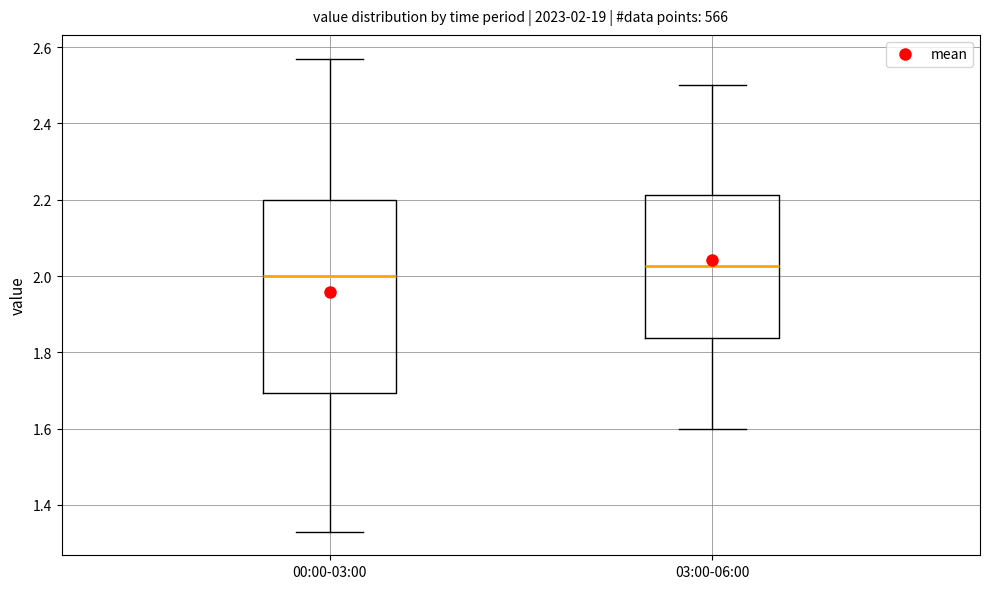

Which box is the tallest, from its lower edge to its upper edge?

00:00-03:00